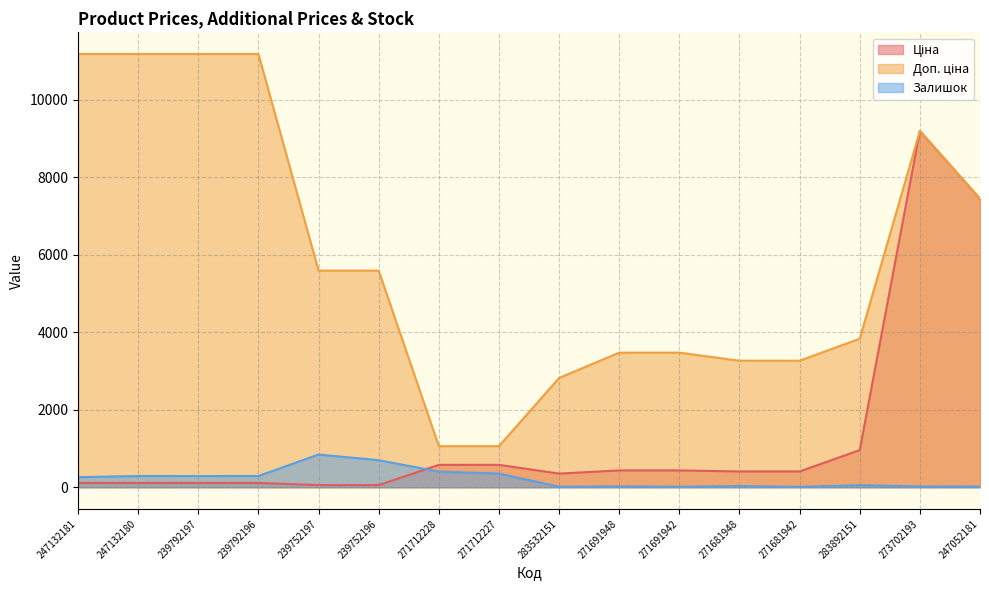

Between 247132180 and 271691948, which is larger?

271691948